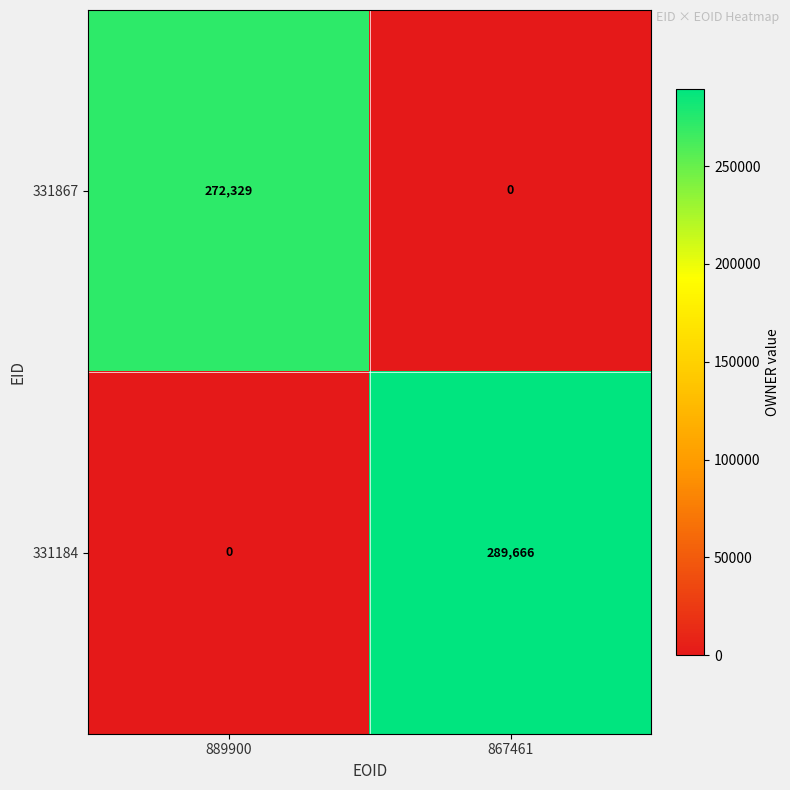

Reading right to left, transcribe all the data shown in this chart.

331867: 0	272329
331184: 289666	0